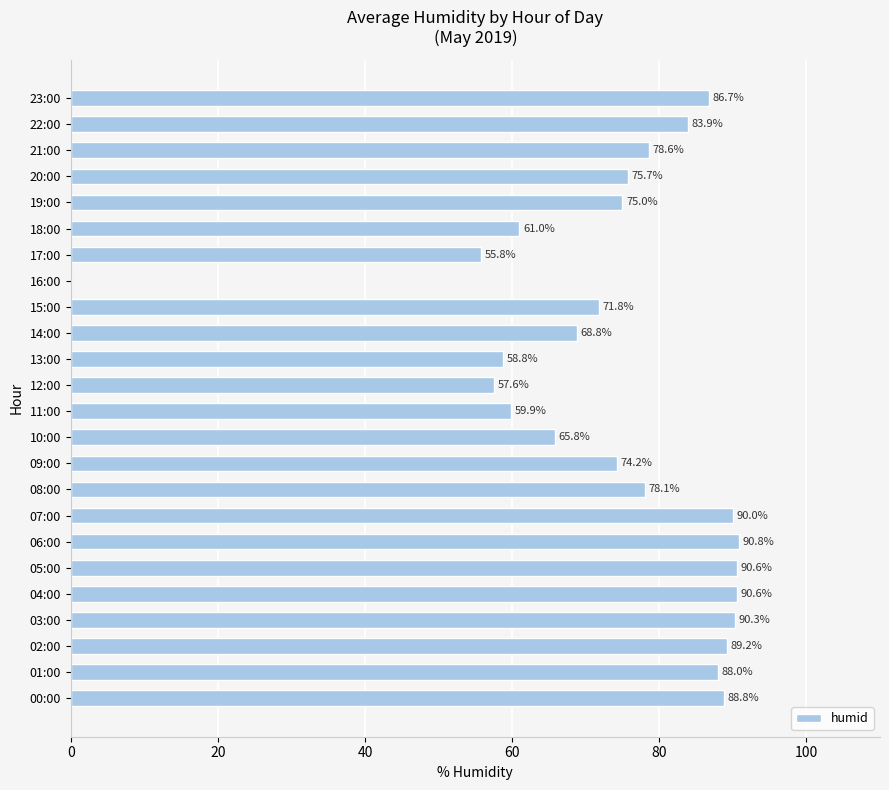

At which label is the value closest to 45?

17:00